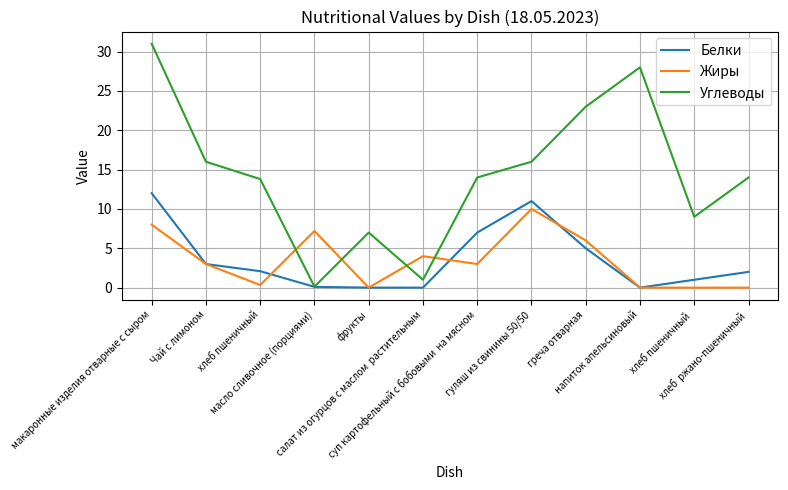

What is the sum of all Углеводы values?

172.9